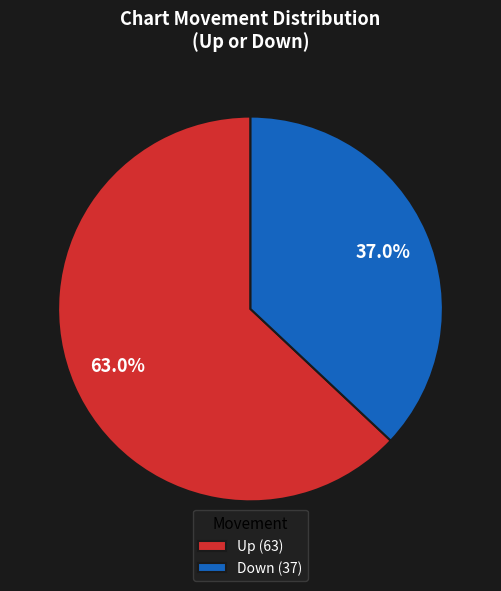

How much of the chart is everything except Up?

37.0%